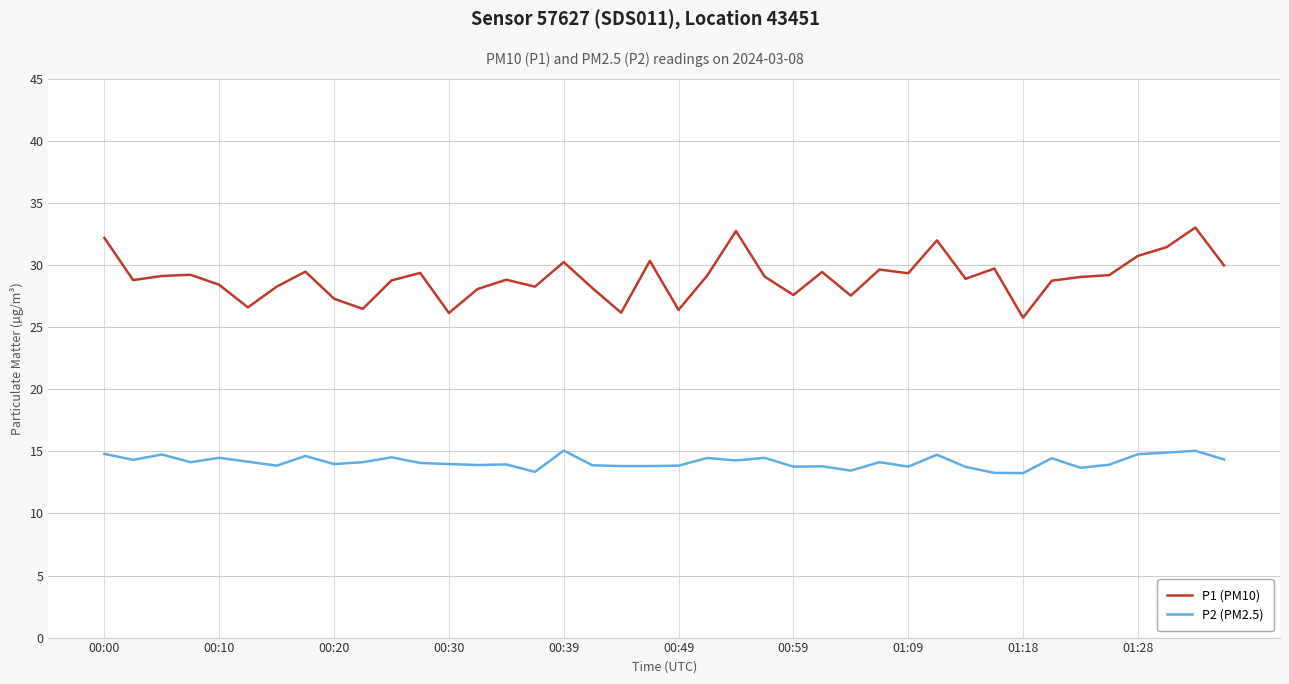

What are all the series names shown in the legend?

P1 (PM10), P2 (PM2.5)